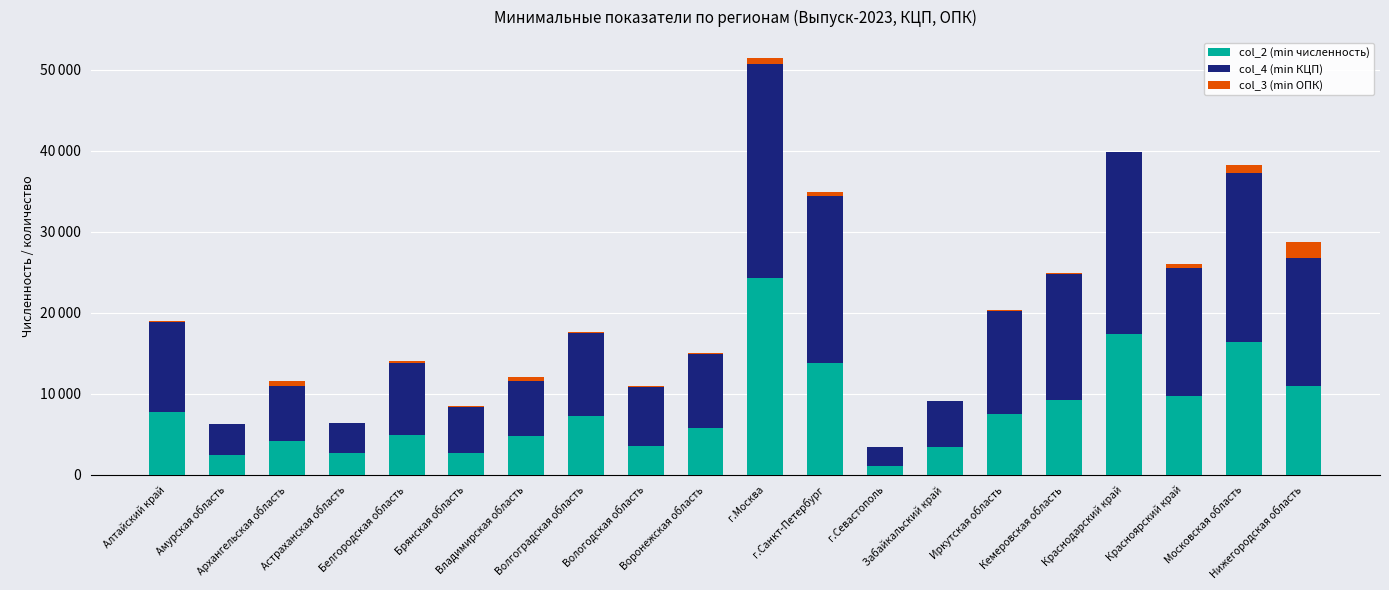

What are all the series names shown in the legend?

col_2 (min численность), col_4 (min КЦП), col_3 (min ОПК)